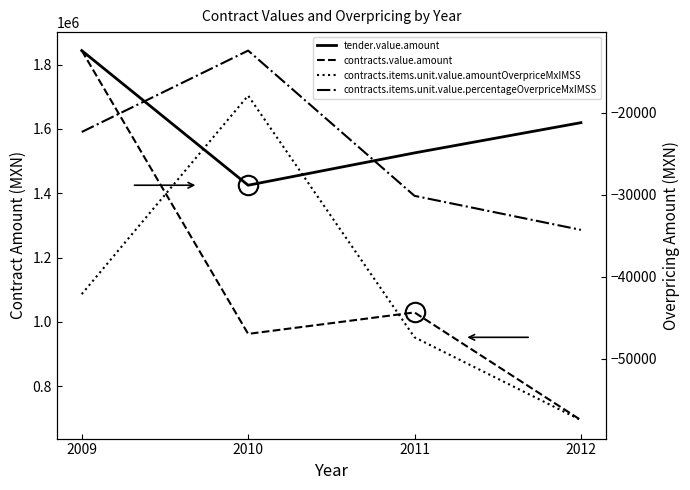

In contracts.value.amount, how many points are higher than both neighbors (excluding endpoints)?

1